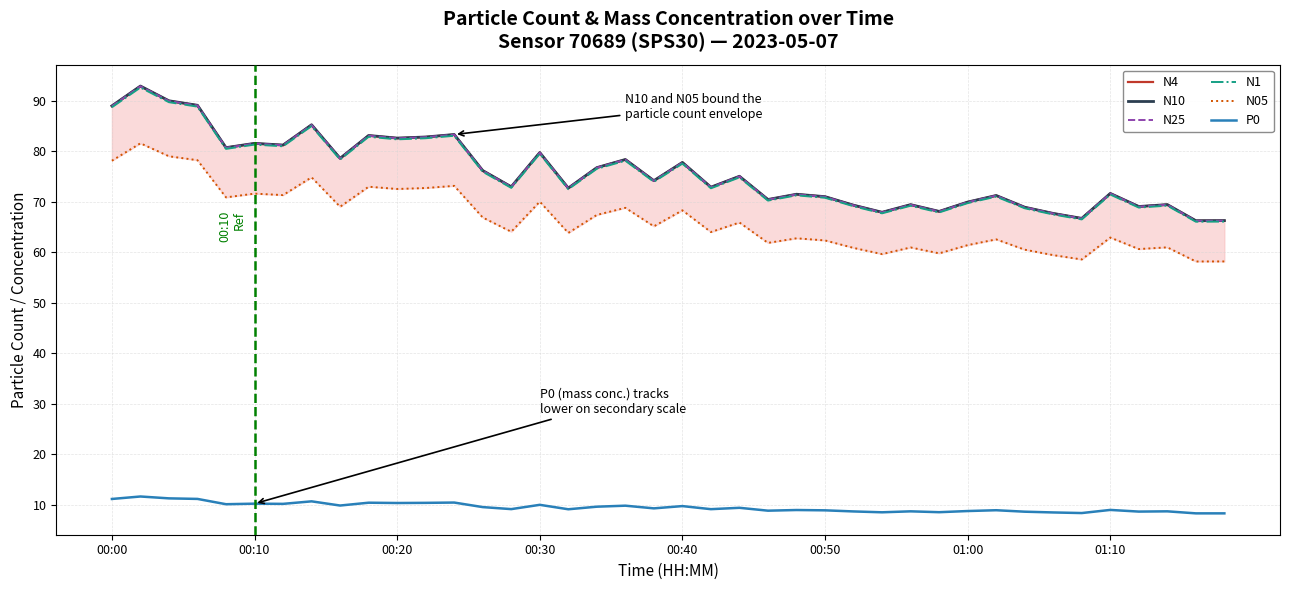

What is the maximum value for N4?

92.9